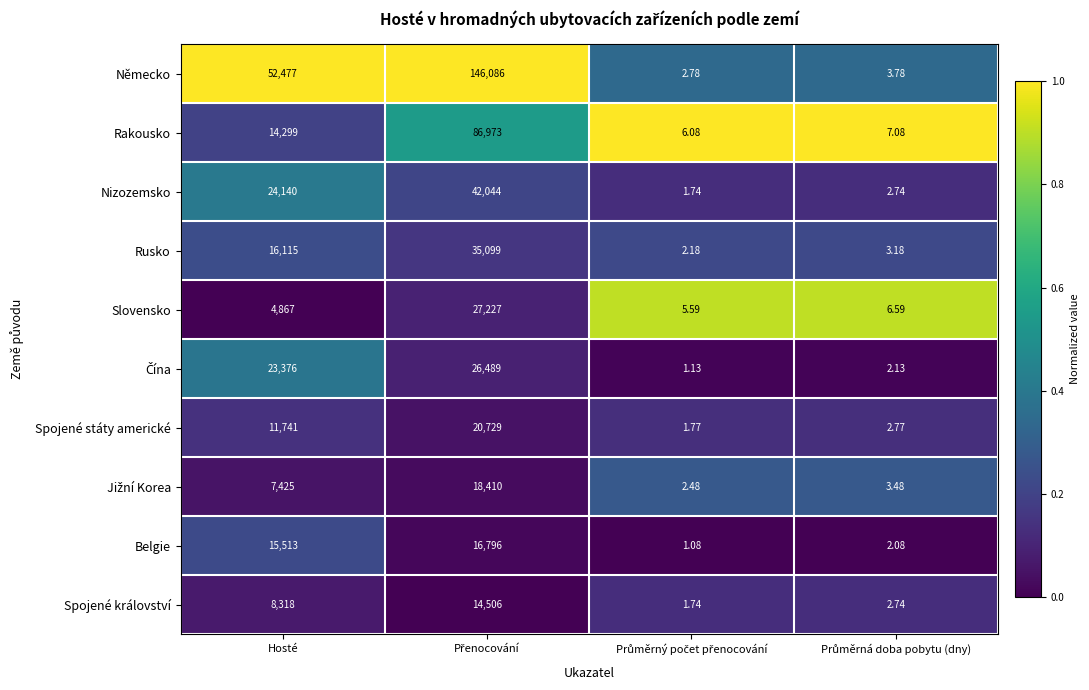

Where is Rusko nearest to the value 17550?

Hosté